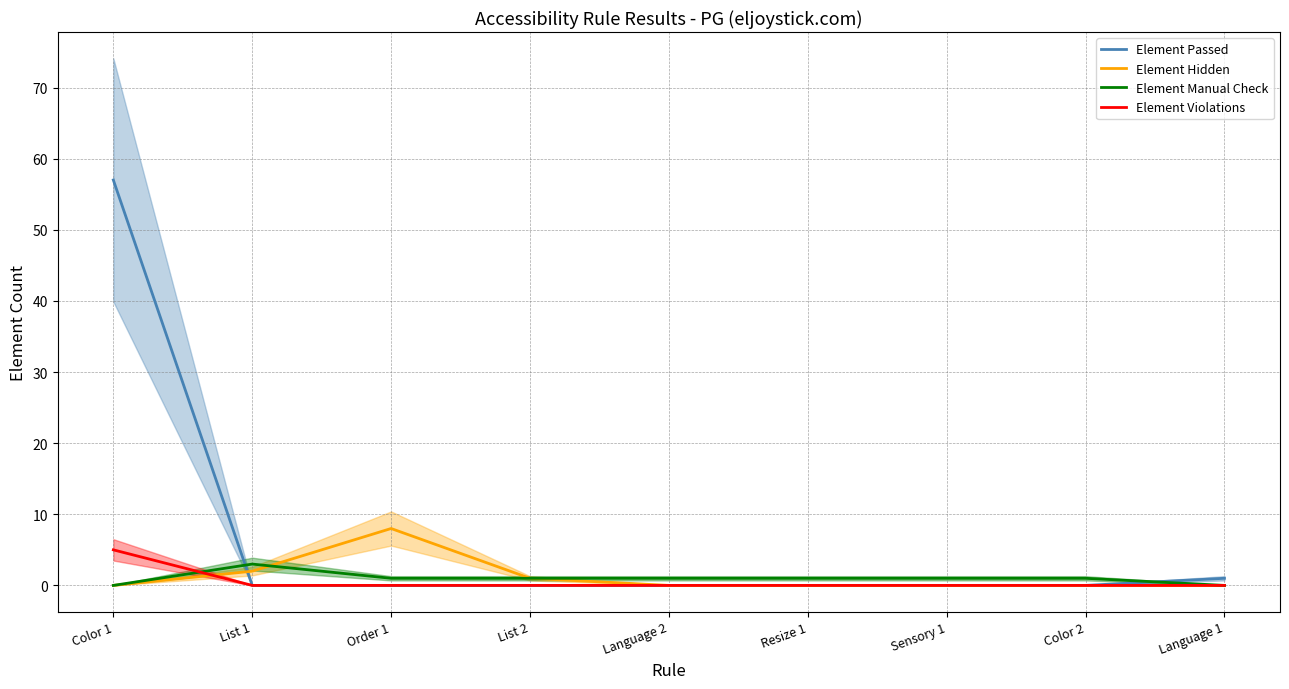

What is the sum of all Element Manual Check values?

9